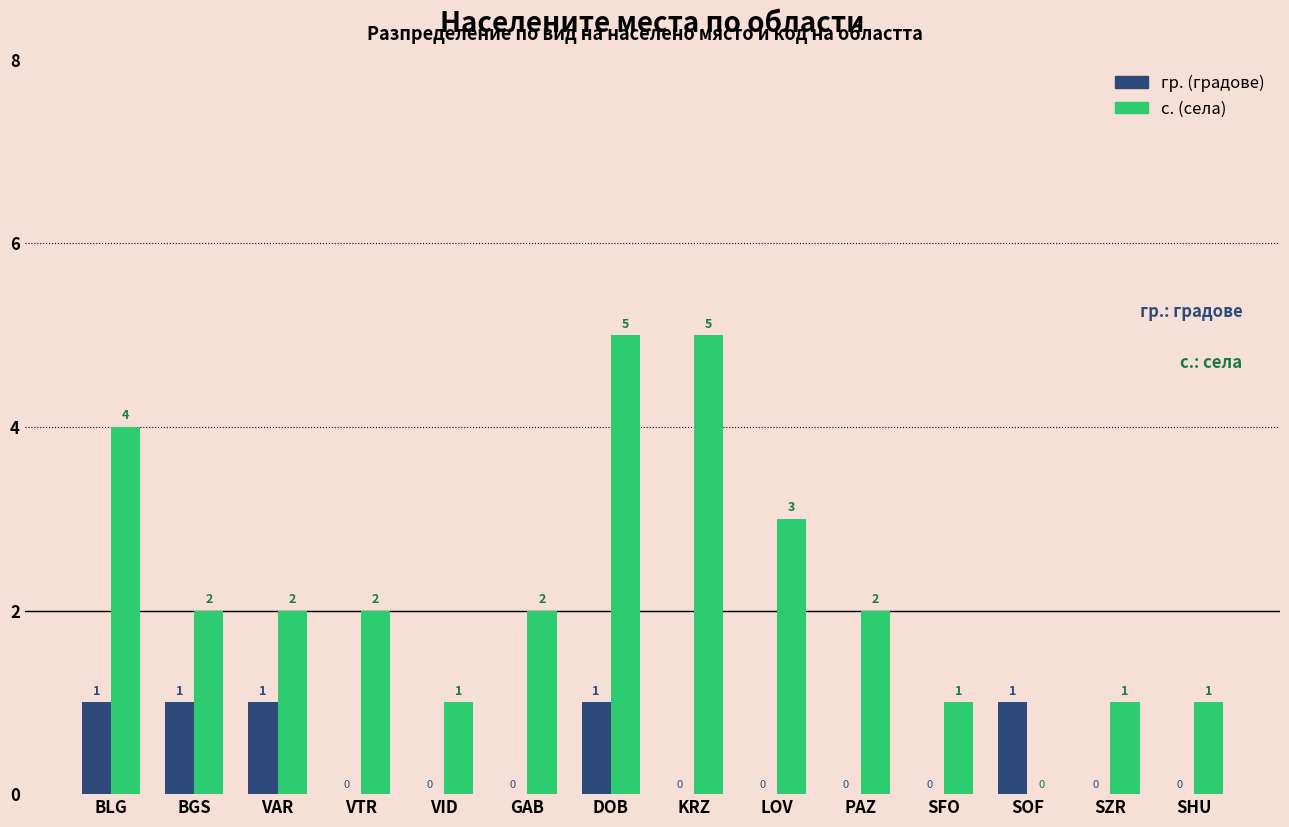

What is the total value across all series at KRZ?

5